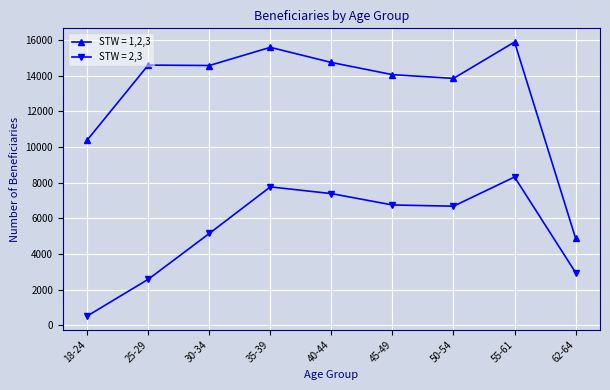

True or false: STW = 2,3 and STW = 1,2,3 cross at least once.

False